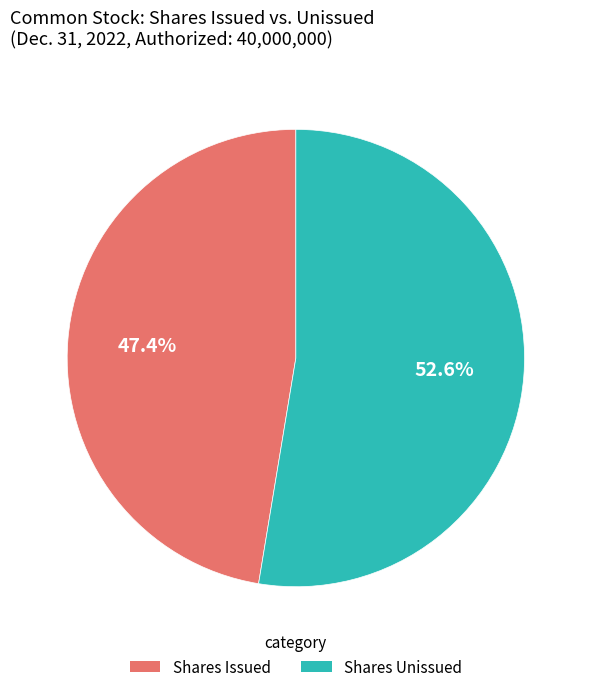

Is there any slice that represents more than half of the pie?

Yes